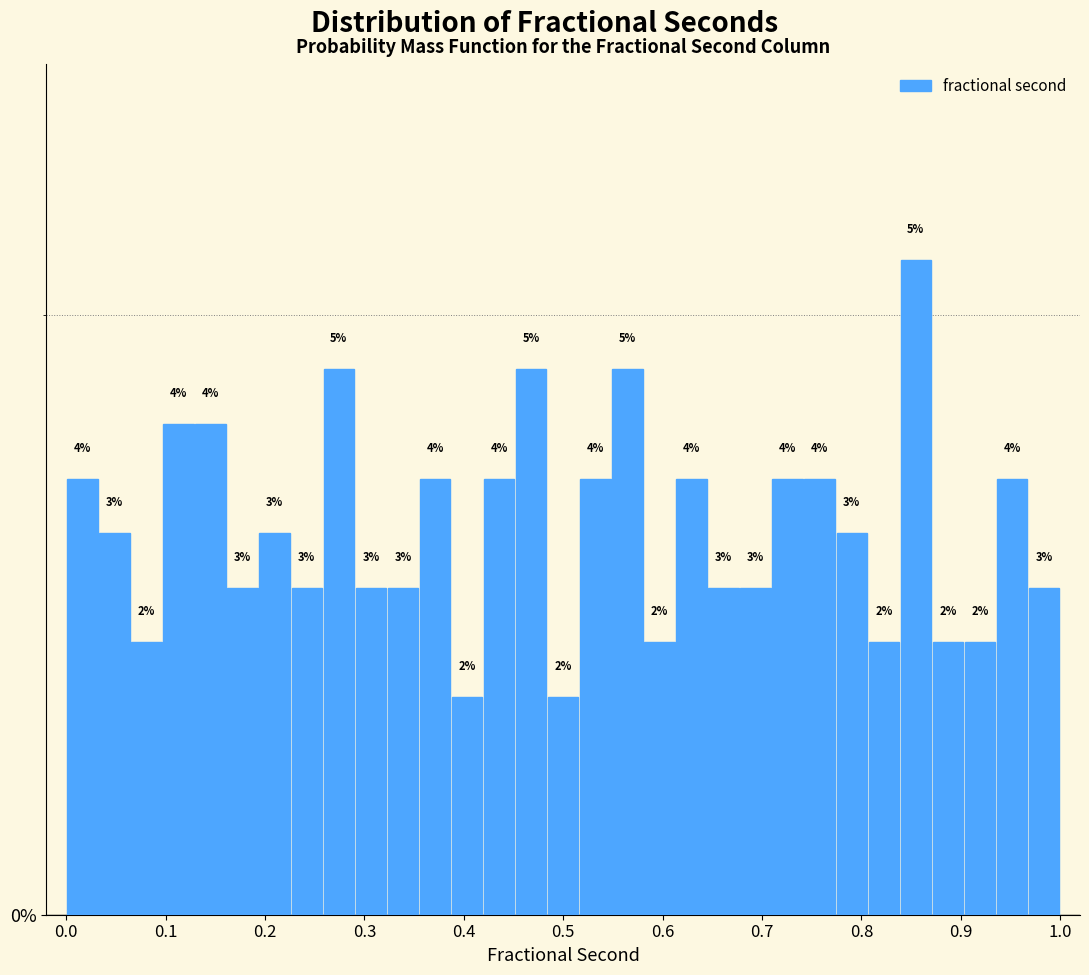

Read against the x-axis, roughly where is the centre of the tallest bar?

0.85